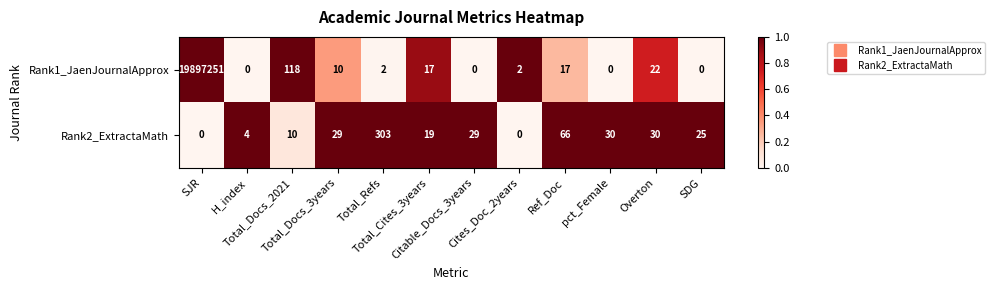

Rank the series by their maximum value, from lowest to highest.

Rank2_ExtractaMath, Rank1_JaenJournalApprox